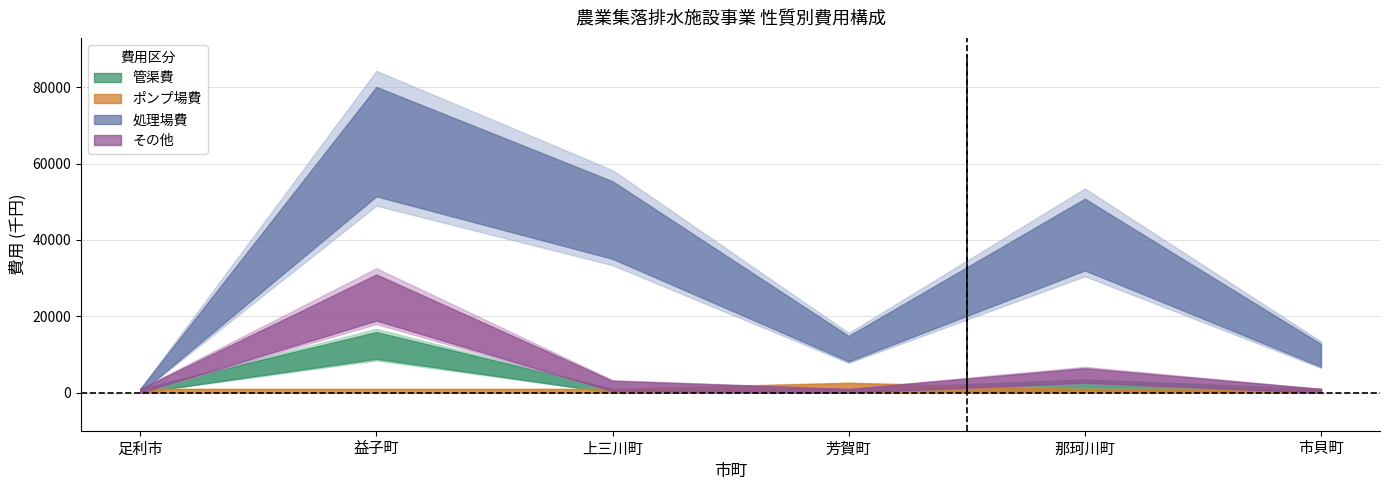

What is the sum of all その他 values?

31656